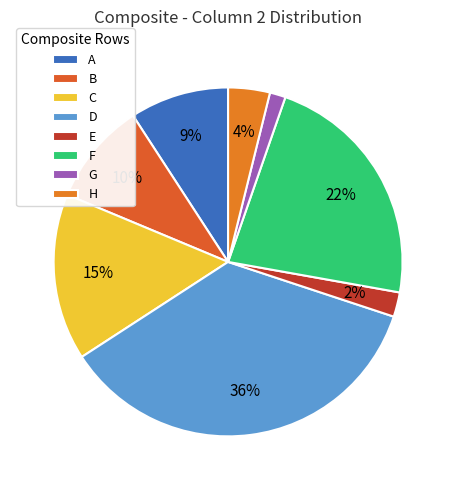

To the nearest percent, what is the average slice percentage?

12%